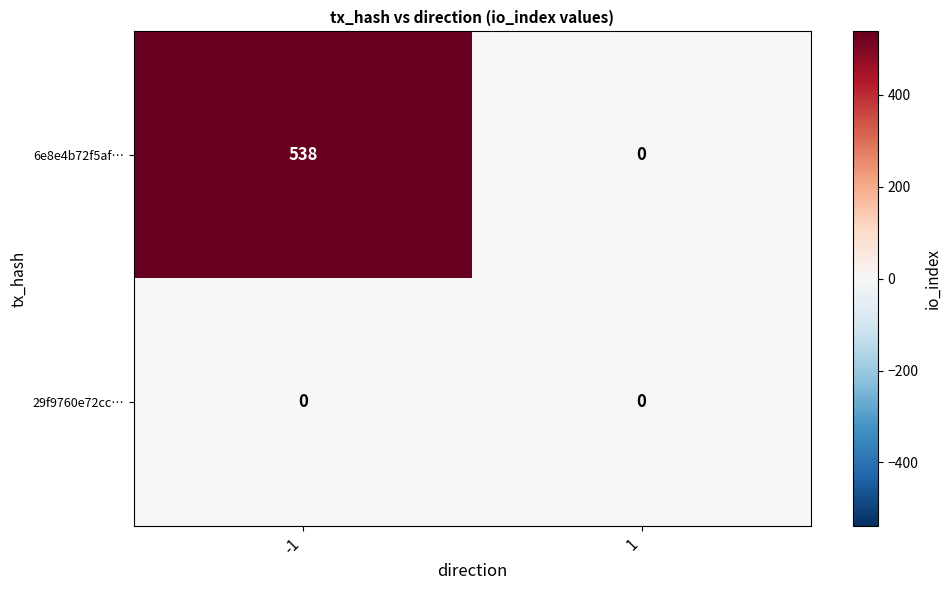

The 6e8e4b72f5af… series shows 0 at 1. True or false?

True